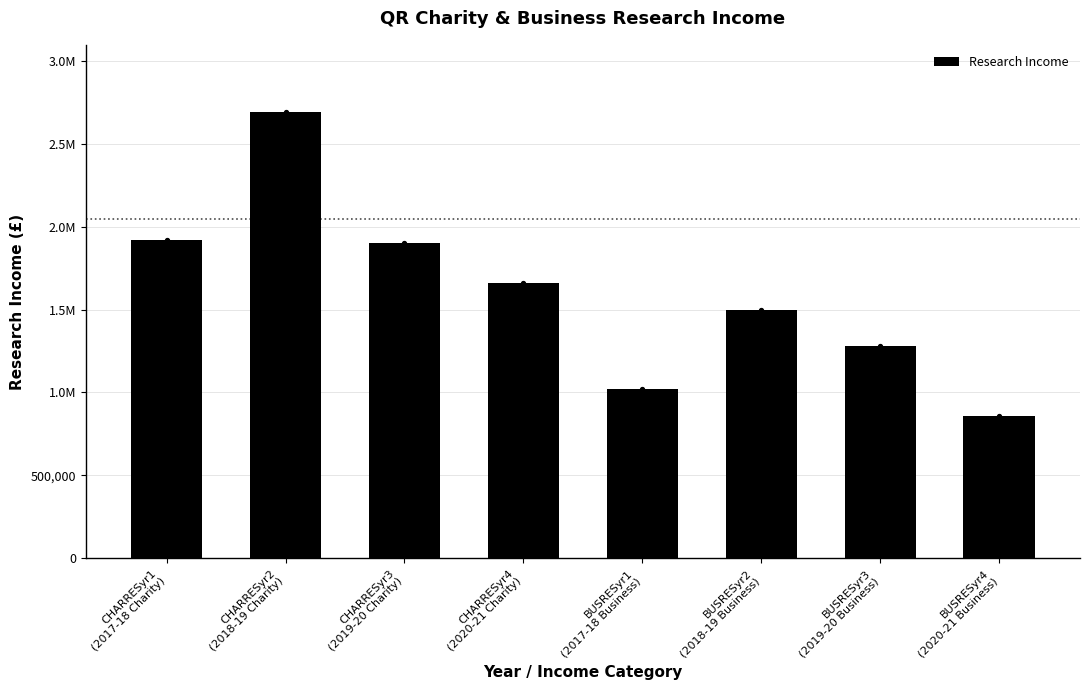

Approximately how many times larger is the value at BUSRESyr4
(2020-21 Business) compared to CHARRESyr1
(2017-18 Charity)?

0.4